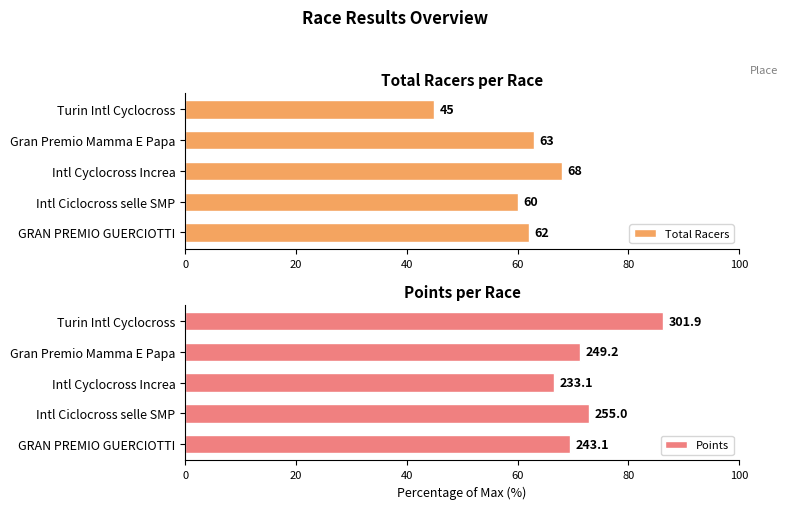

What value does the Total Racers series have at Gran Premio Mamma E Papa, to the nearest 10?

60